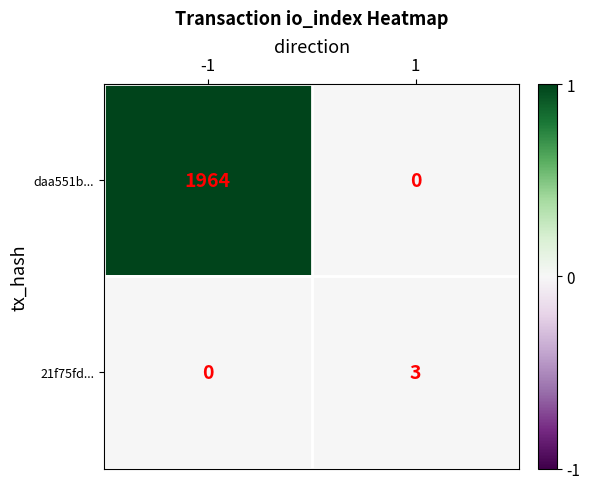

Which series has the largest range (max minus min)?

daa551b...